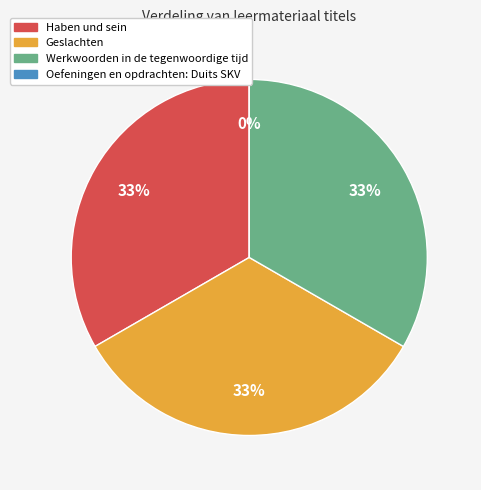

To the nearest percent, what percentage of the pie is Geslachten?

33%